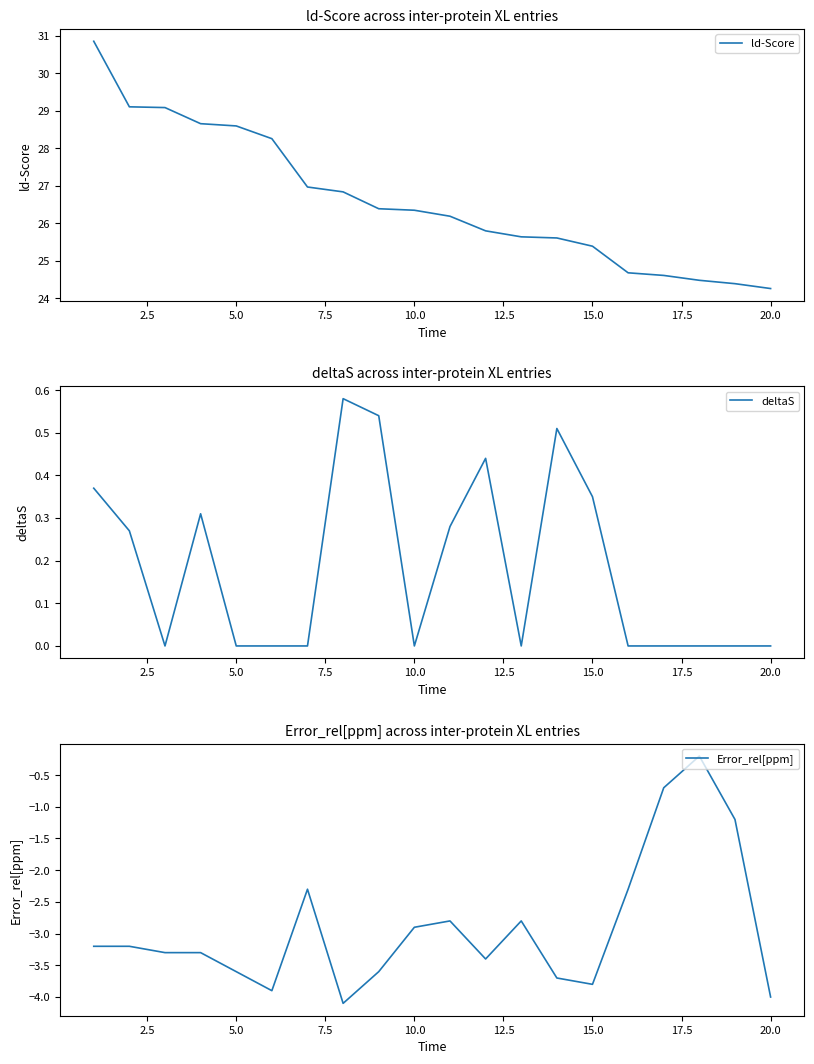

What is the difference between the second highest and second lowest values in the ld-Score series?

4.7